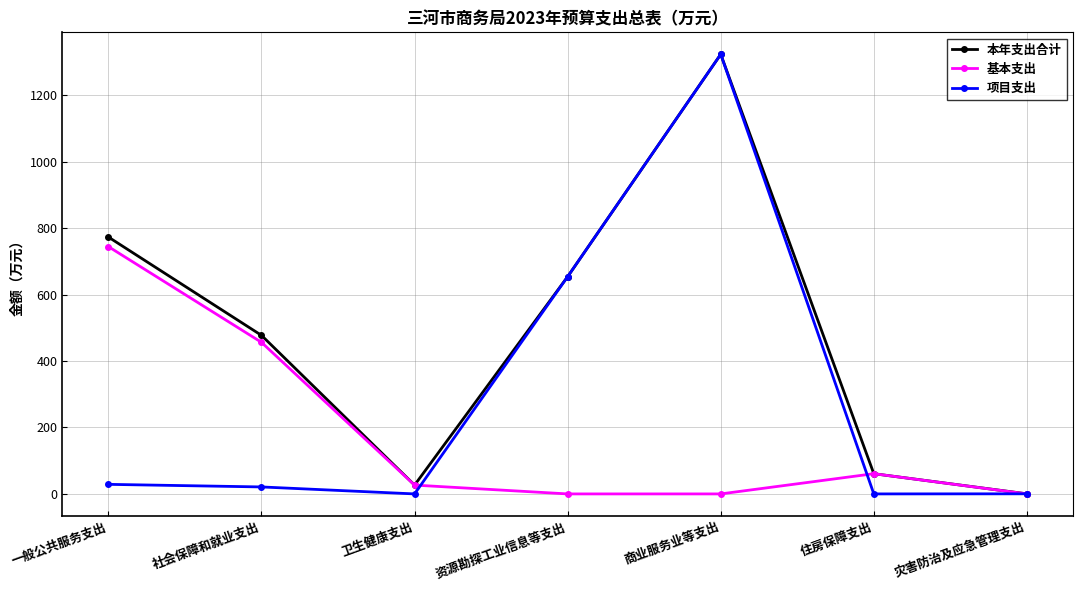

What is the value of the 基本支出 point at the 2nd from the left?

456.2